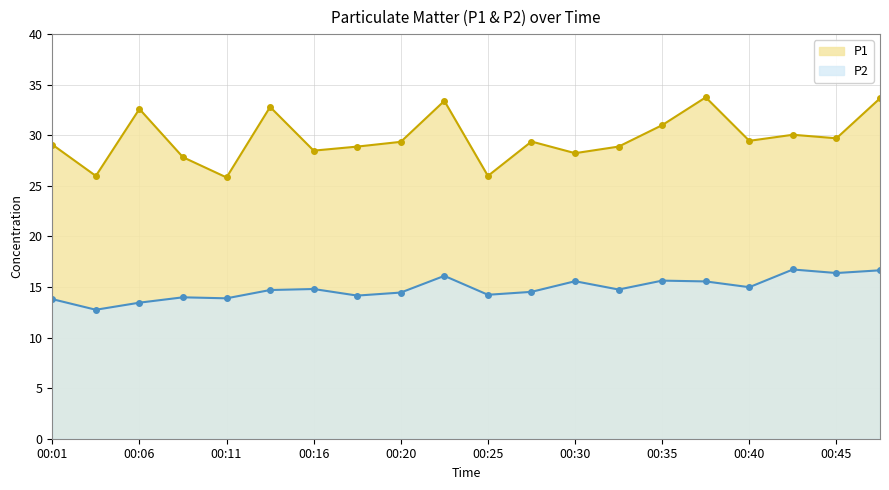

What is the difference between the P1 values at 00:01 and 00:40?

0.4